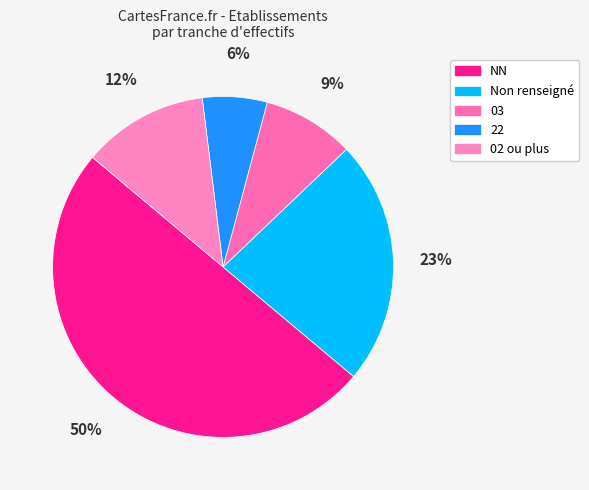

How many segments does this pie chart have?

5